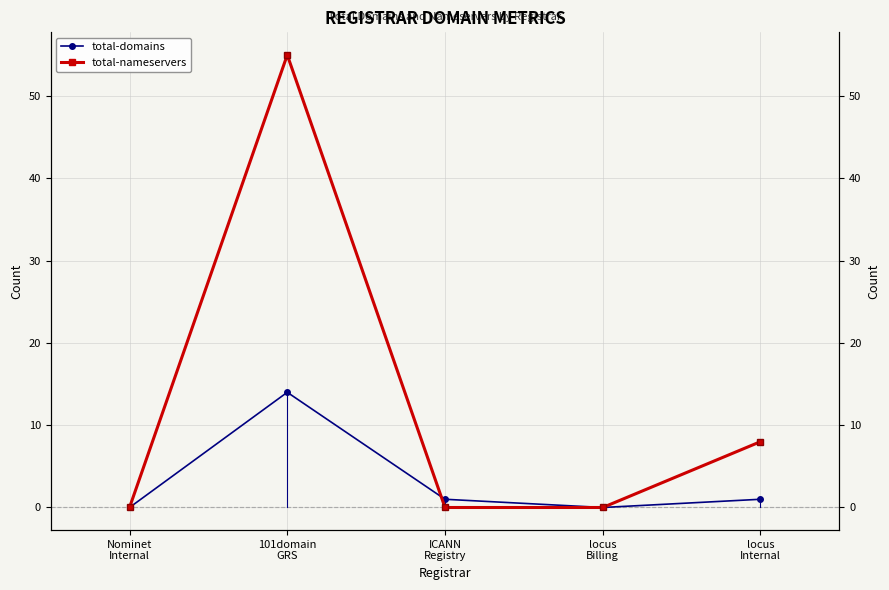

What is the difference between the total-nameservers values at locus
Internal and Nominet
Internal?

8